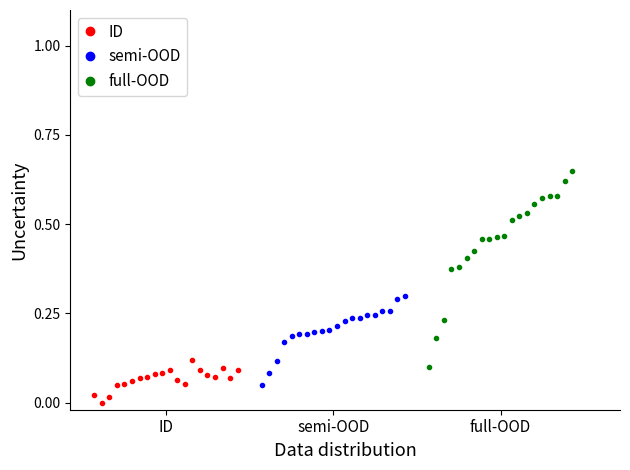

True or false: ID and full-OOD intersect in this chart.

False